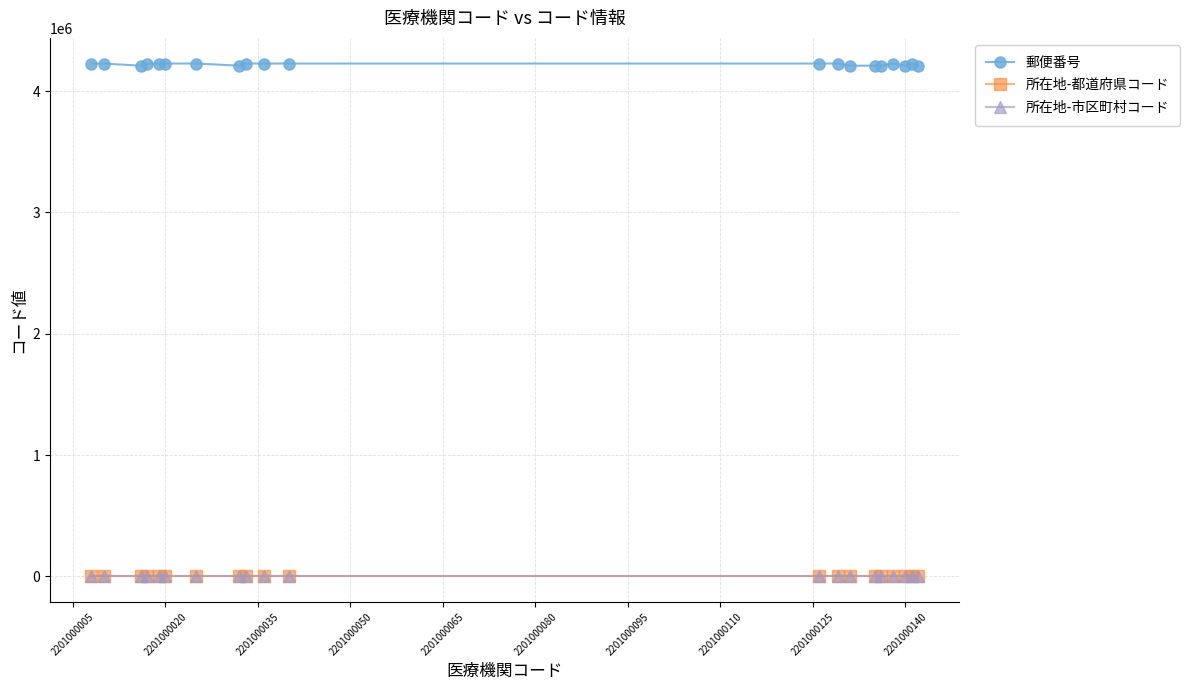

Which series has the largest total across all categories?

郵便番号